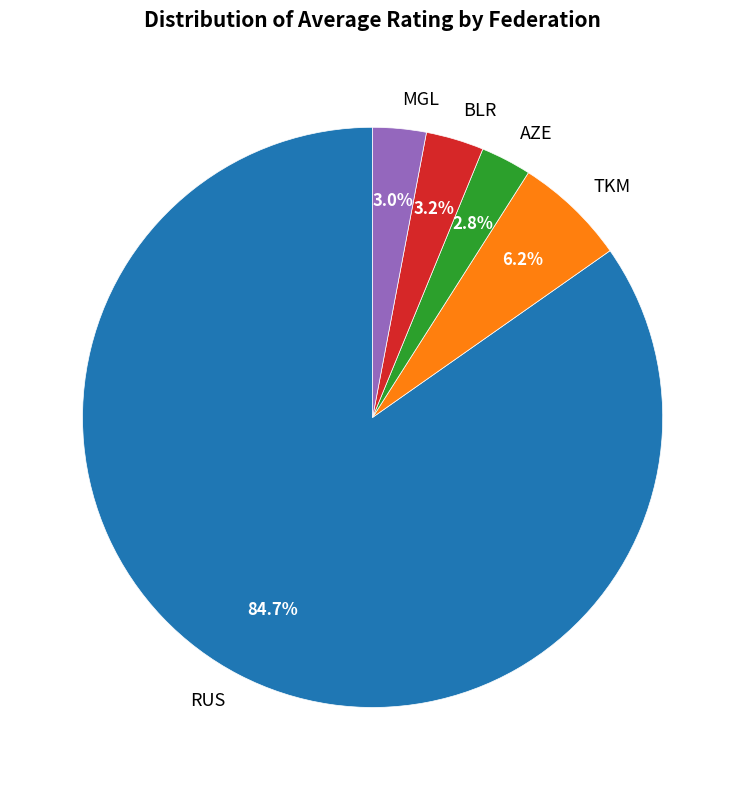

What is the largest slice in the pie chart?

RUS